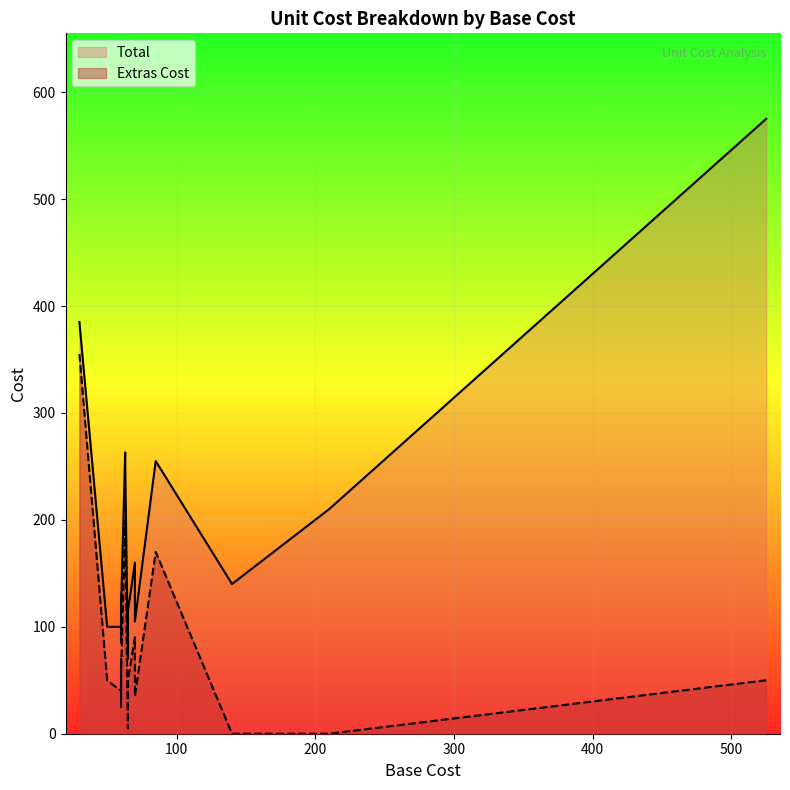

How many interior local peaks does the Total series have?

6